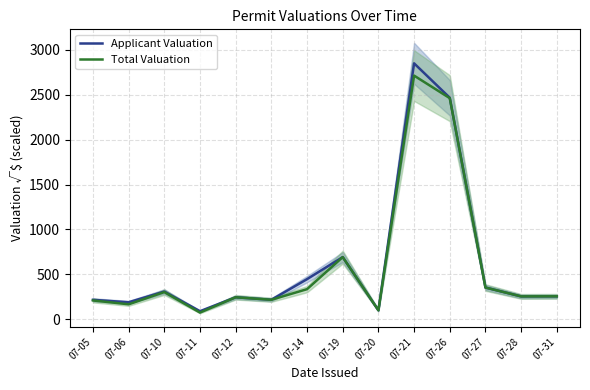

True or false: Applicant Valuation has a value of 1267.5 at 07-26.

False